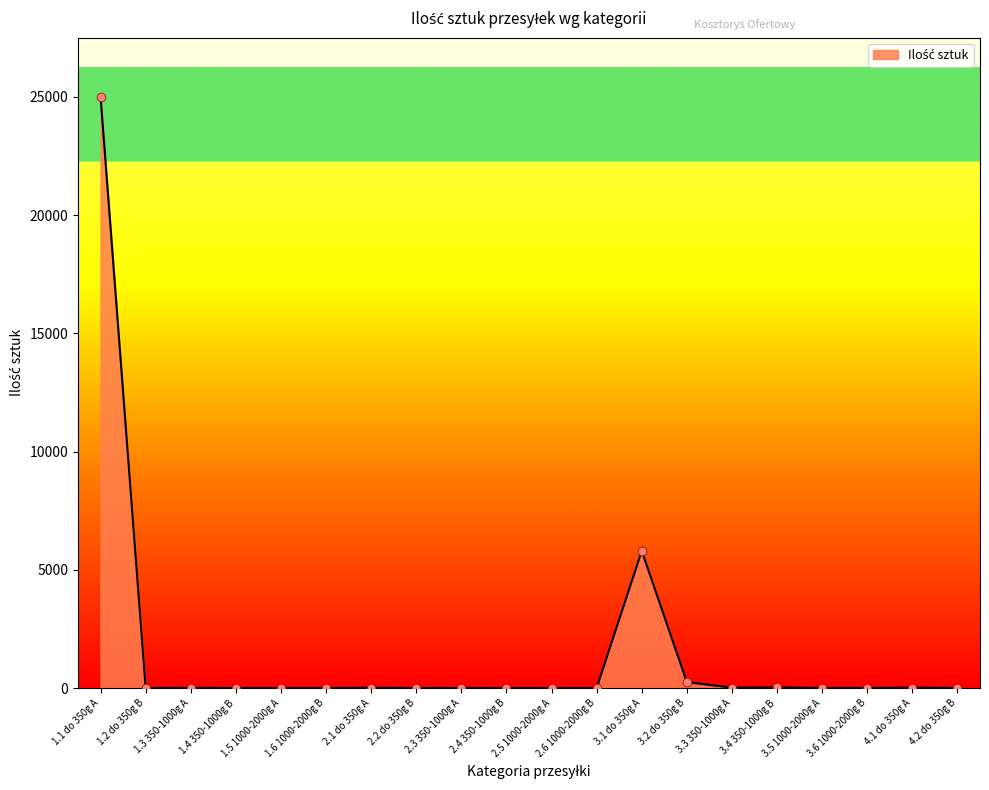

What is the change in value from 1.2 do 350g B to 1.4 350-1000g B?

-3